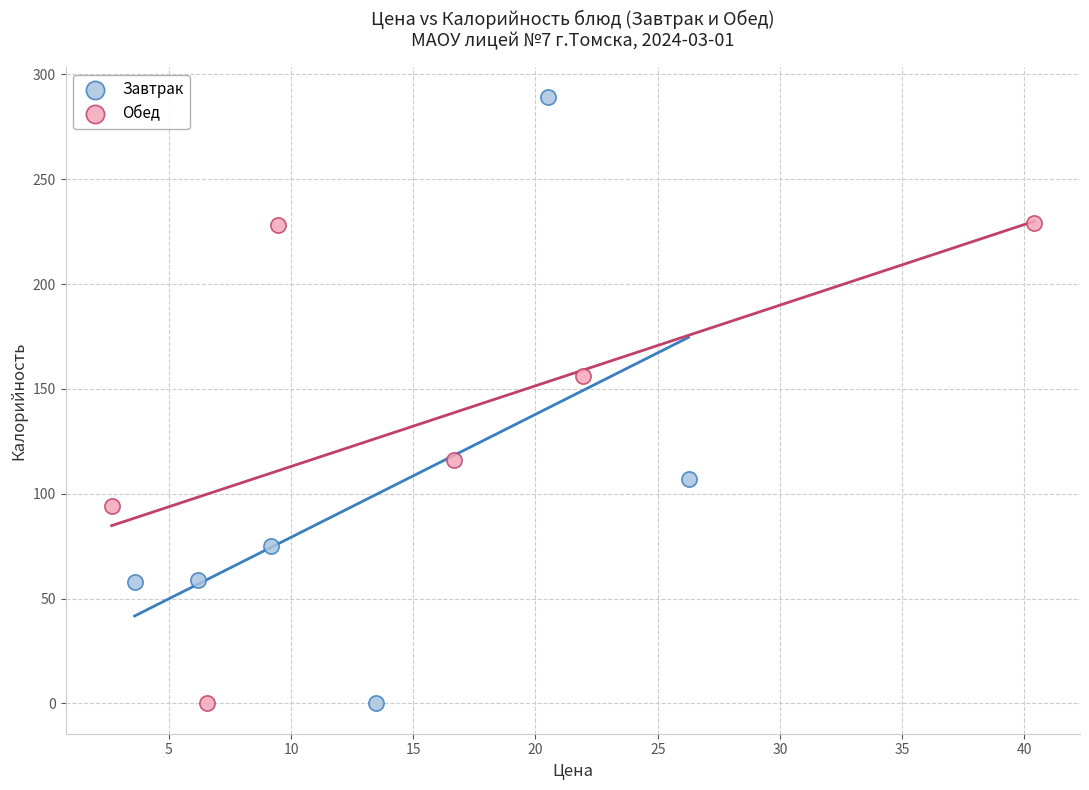

Which series reaches the maximum Y coordinate?

Завтрак